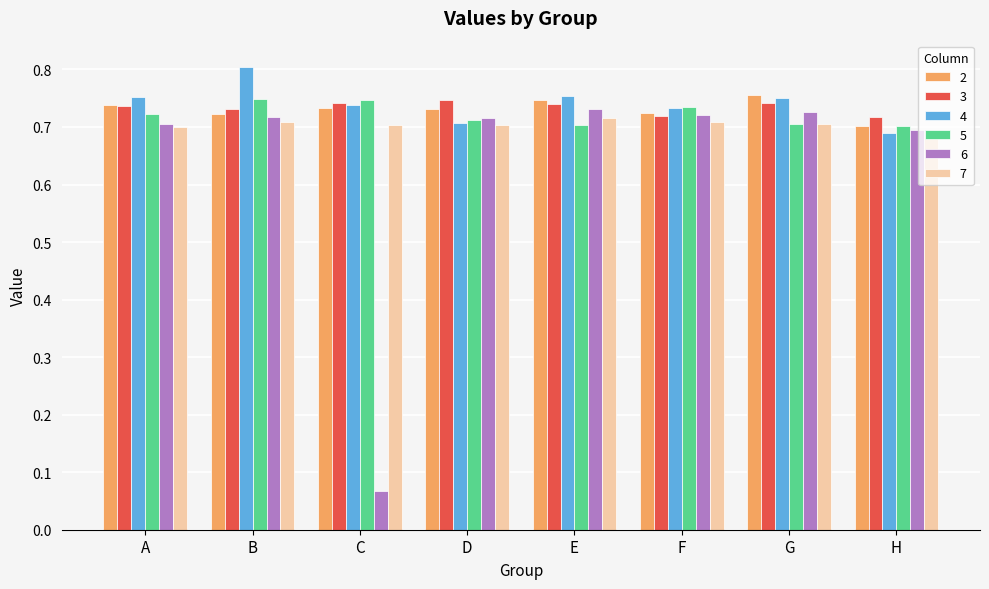

The value of 6 at B is 0.5. True or false?

False